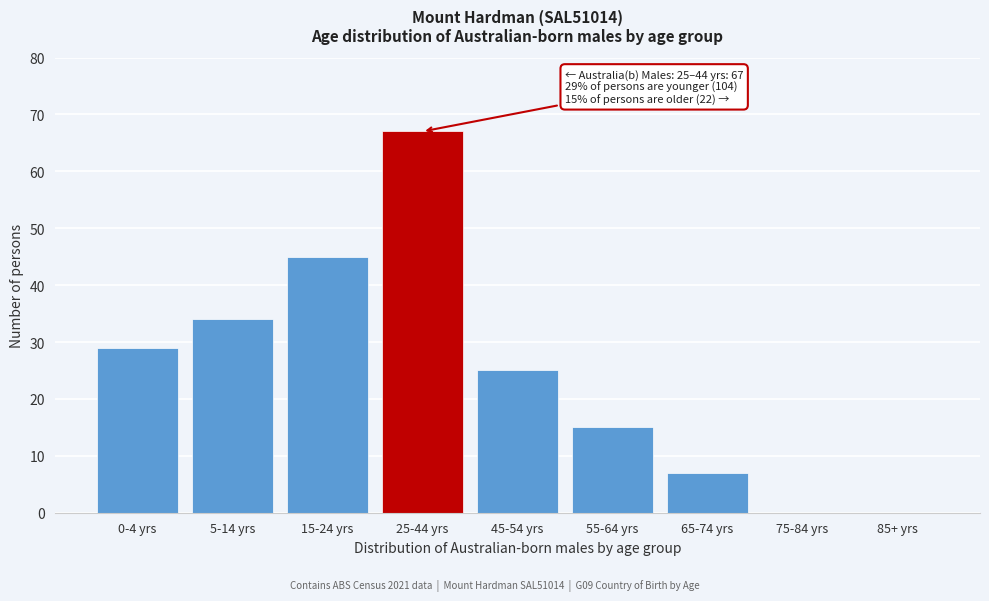

Reading left to right, list all the values displayed in this chart.

0-4 yrs=29	5-14 yrs=34	15-24 yrs=45	25-44 yrs=67	45-54 yrs=25	55-64 yrs=15	65-74 yrs=7	75-84 yrs=0	85+ yrs=0